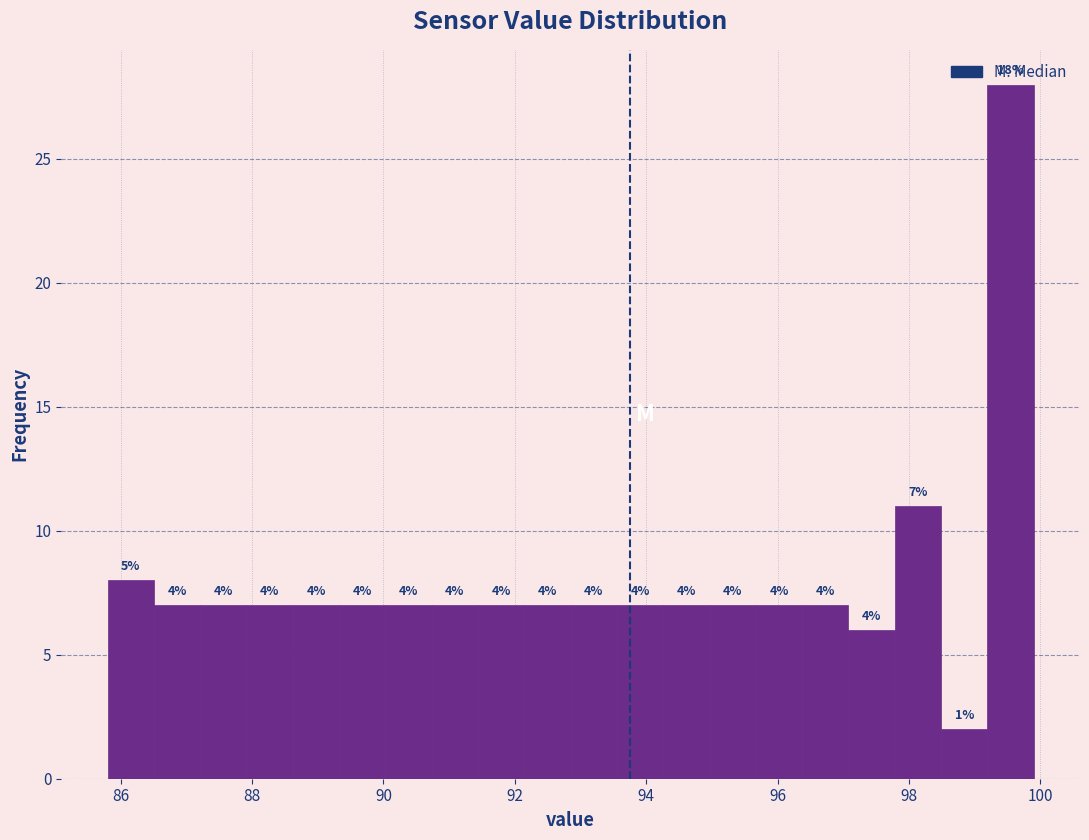

Read against the x-axis, roughly where is the centre of the tallest bar?

99.6